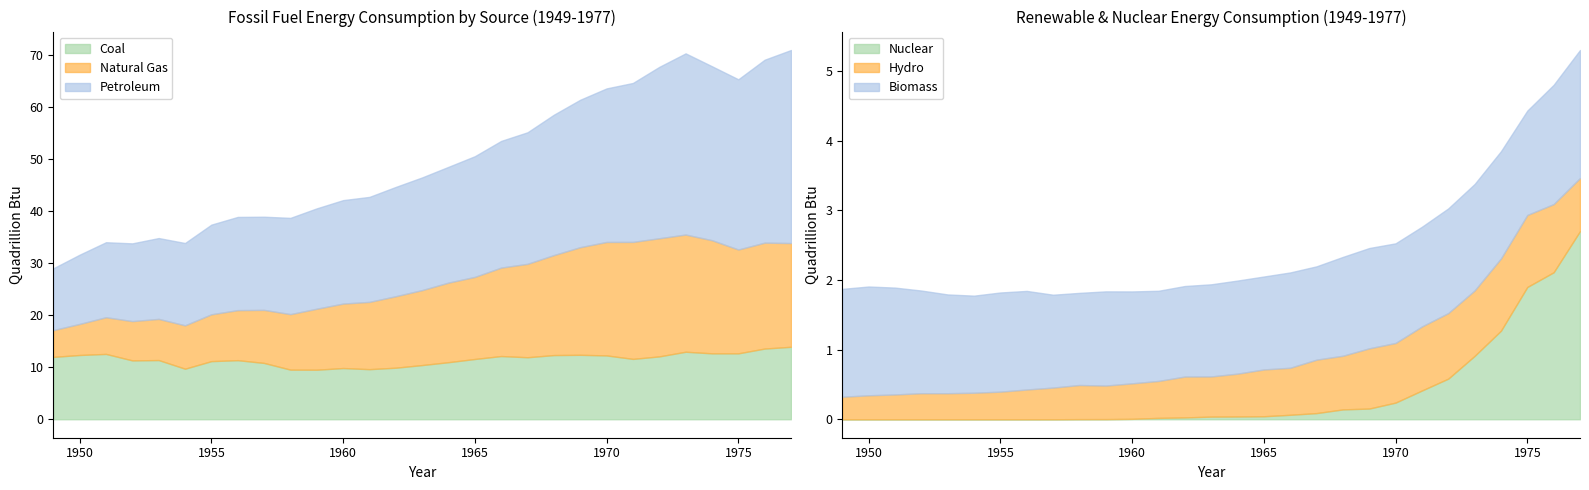

List the labels in order of Coal value, smallest first.

10, 9, 12, 5, 11, 13, 14, 8, 15, 6, 3, 7, 4, 16, 22, 18, 0, 23, 17, 21, 19, 1, 20, 2, 26, 25, 24, 27, 28